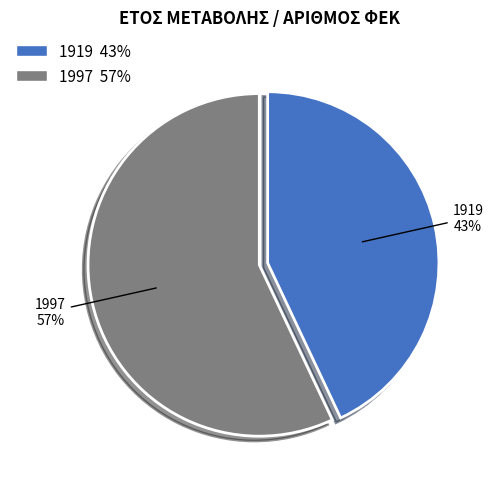

Does 1919 represent more than half of the total?

No